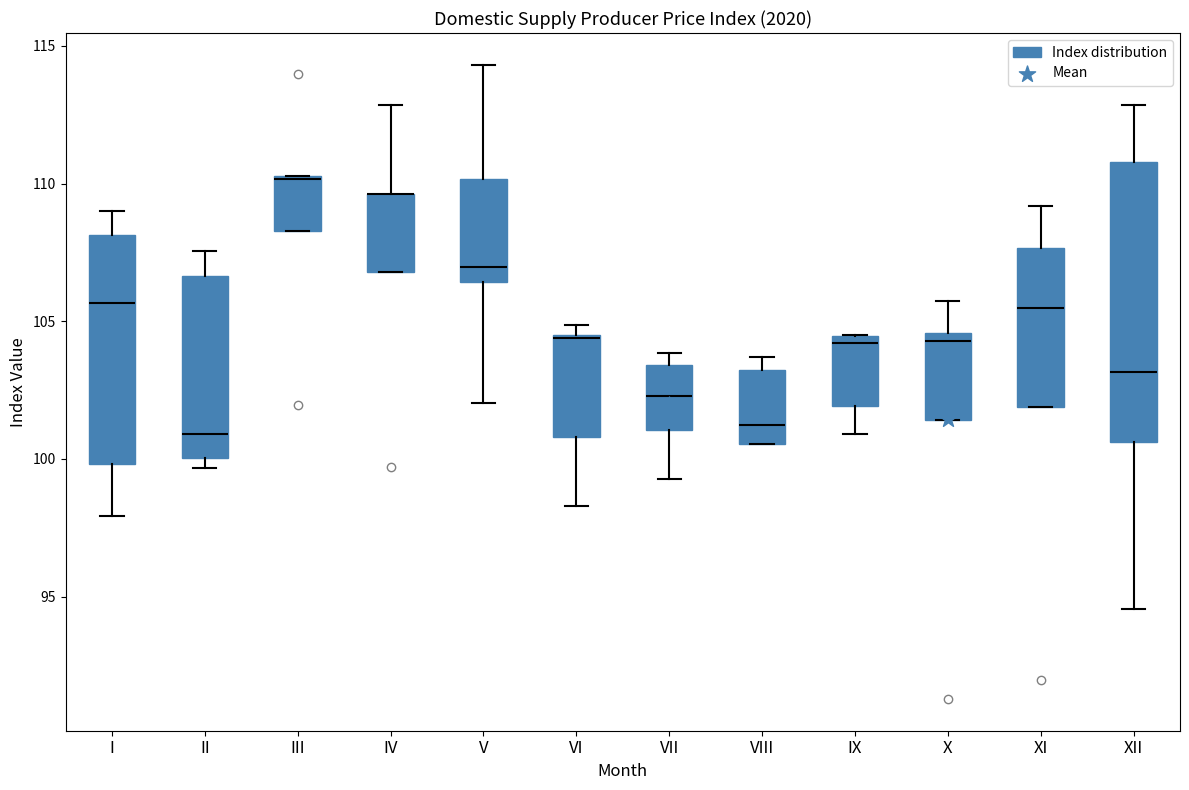

Reading left to right, read every box against the y-axis: the position of its median line, the range the box covers, and the ends of its whiskers. The values are not printed on the chart, so give them approximately, as read against the axis.

I: median 105.5, box 100.0 to 108.0, whiskers 98.0 to 109.0
II: median 101.0, box 100.0 to 106.5, whiskers 99.5 to 107.5
III: median 110.0, box 108.5 to 110.5, whiskers 108.5 to 110.5
IV: median 109.5 (drawn on the box's upper edge), box 107.0 to 109.5, whiskers 107.0 to 113.0
V: median 107.0, box 106.5 to 110.0, whiskers 102.0 to 114.5
VI: median 104.5, box 101.0 to 104.5, whiskers 98.5 to 105.0
VII: median 102.5, box 101.0 to 103.5, whiskers 99.5 to 104.0
VIII: median 101.0, box 100.5 to 103.0, whiskers 100.5 to 103.5
IX: median 104.0, box 102.0 to 104.5, whiskers 101.0 to 104.5
X: median 104.5 (just below the box's upper edge), box 101.5 to 104.5, whiskers 101.5 to 105.5
XI: median 105.5, box 102.0 to 107.5, whiskers 102.0 to 109.0
XII: median 103.0, box 100.5 to 111.0, whiskers 94.5 to 113.0